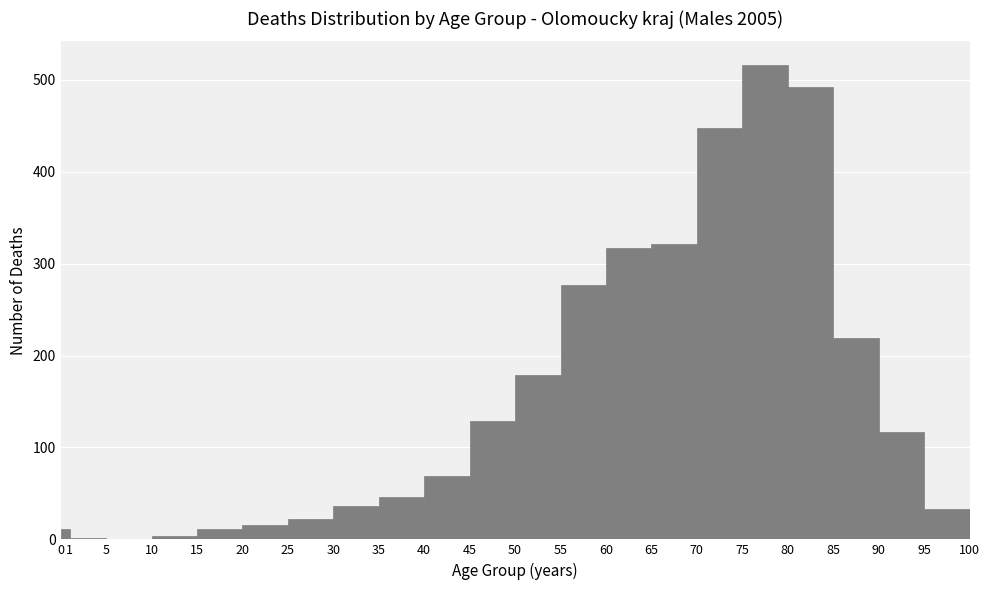

Reading left to right, transcribe this chart: for each bar, give the range it covers on the x-axis and its height. The values are not printed on the chart, so give them approximately, as read against the axis.

0 to 1: 10
1 to 5: under 10
5 to 10: 0
10 to 15: under 10
15 to 20: 10
20 to 25: 20
25 to 30: 20
30 to 35: 40
35 to 40: 50
40 to 45: 70
45 to 50: 130
50 to 55: 180
55 to 60: 280
60 to 65: 320
65 to 70: 320
70 to 75: 450
75 to 80: 520
80 to 85: 490
85 to 90: 220
90 to 95: 120
95 to 100: 30